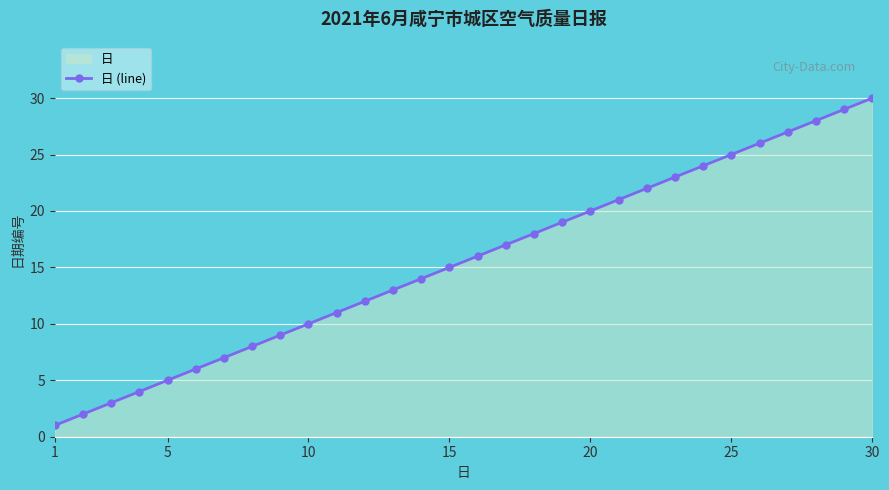

The value at 25 is 10. True or false?

False